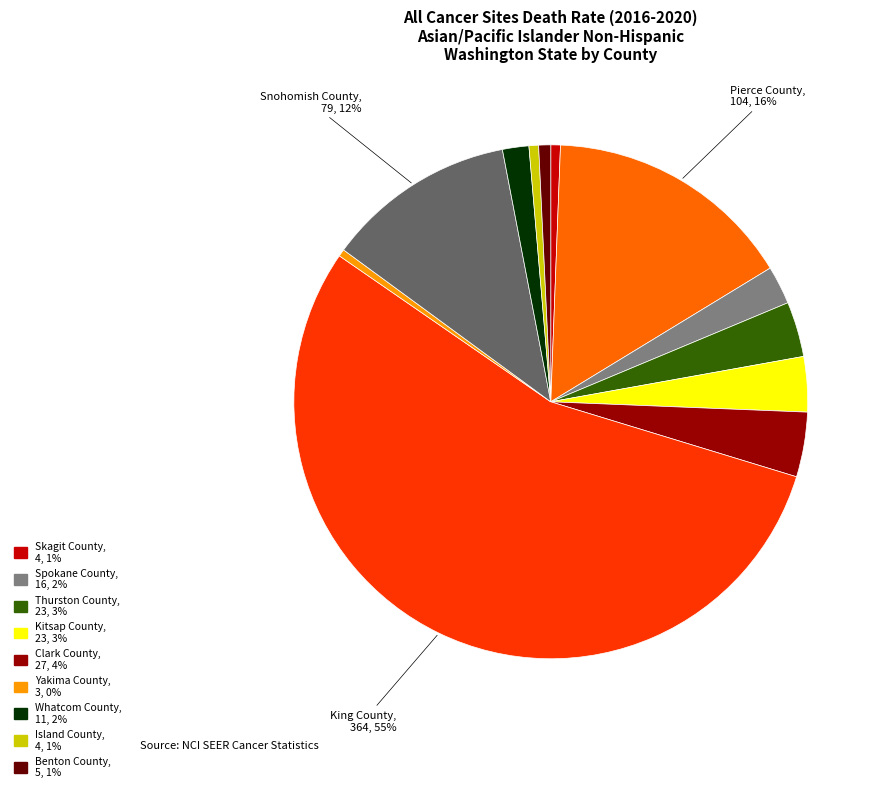

To the nearest percent, what is the average slice percentage?

8%